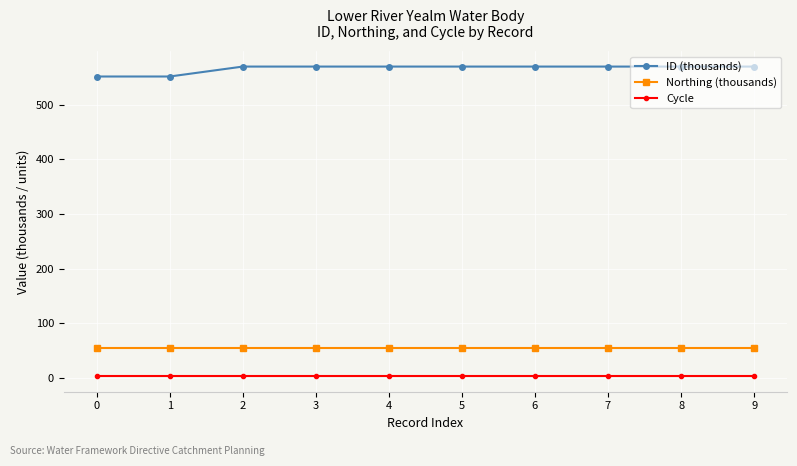

What is the average value of the Cycle series?

3.0